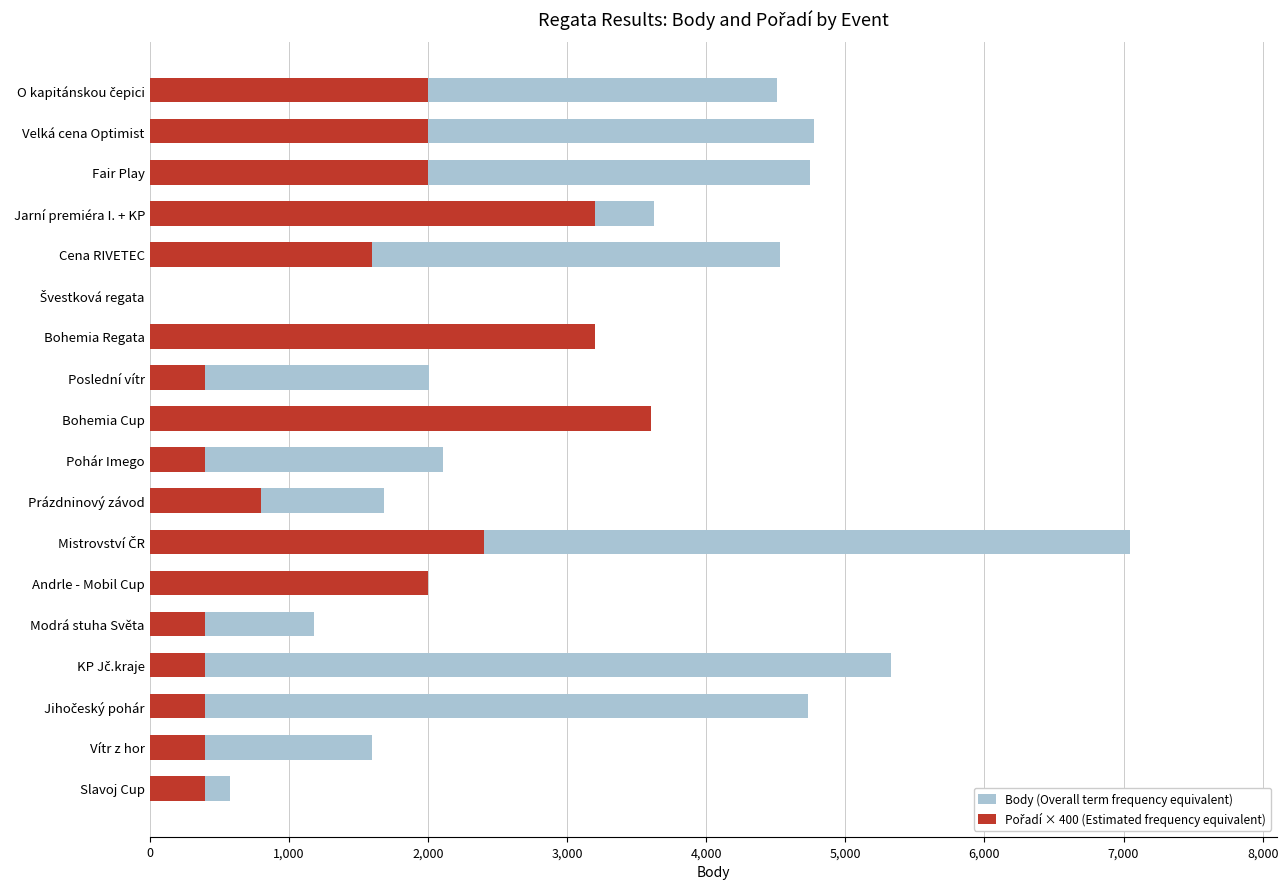

At how many categories does at least one series exceed 3448?

9